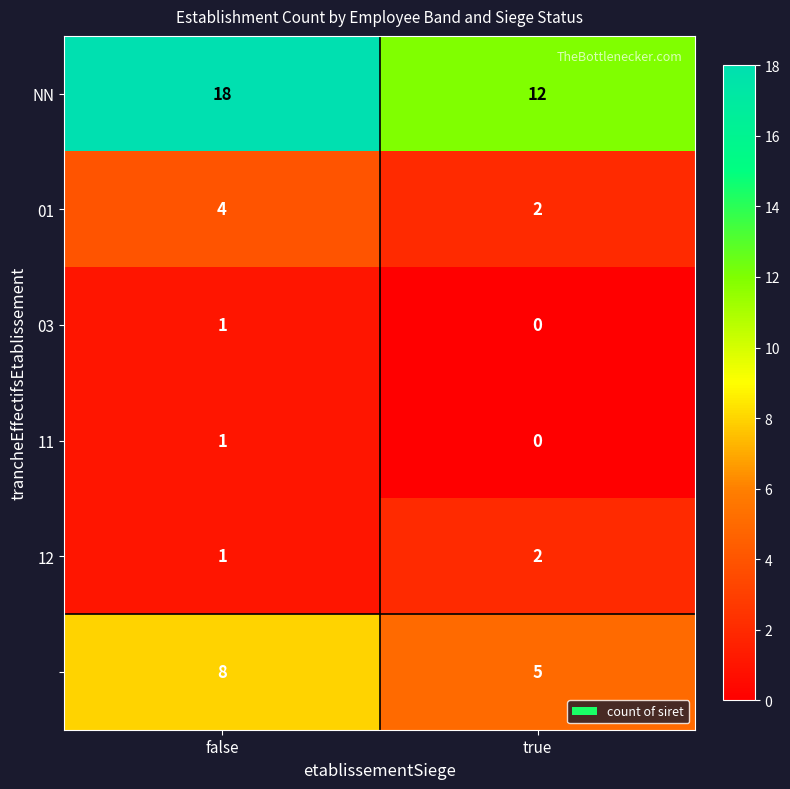

What is the spread (max minus min) of values at true?

12